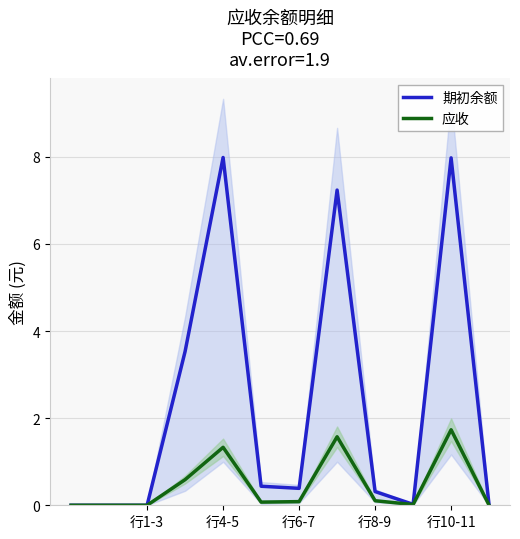

Which series has the widest spread of values?

期初余额